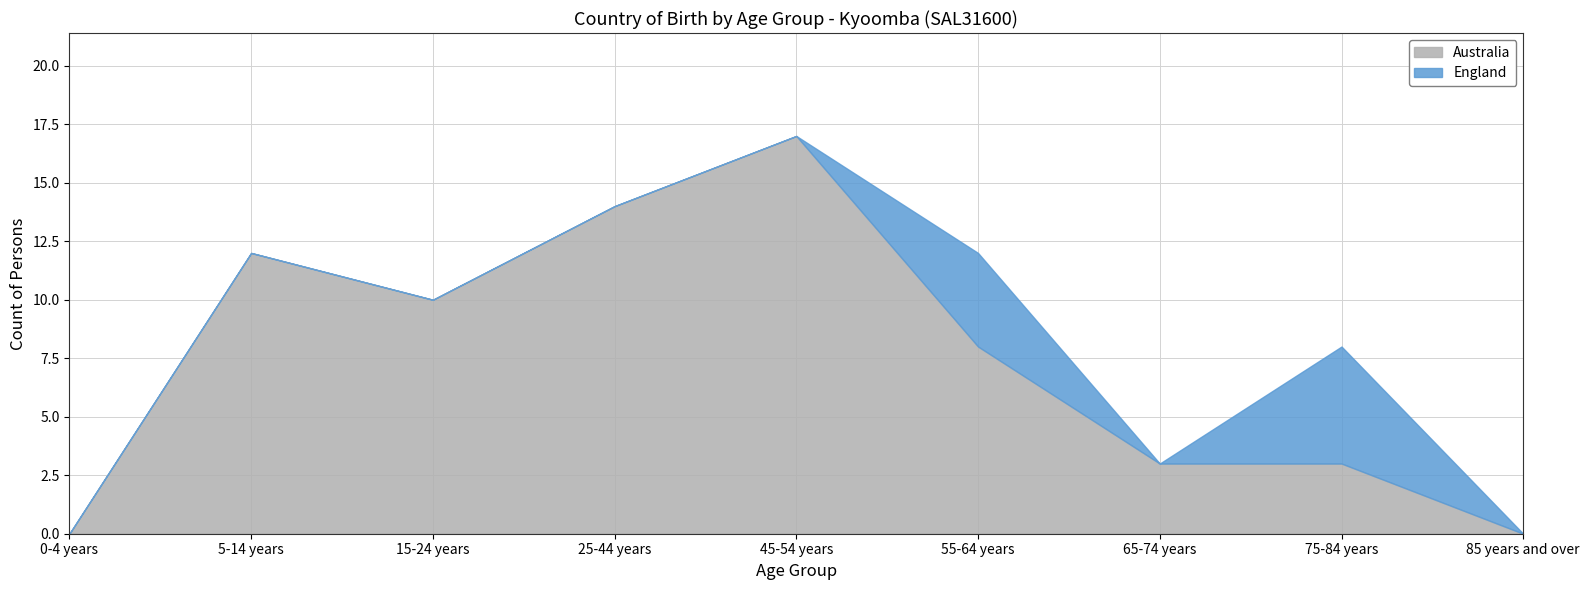

What is the maximum value shown in the chart?

17